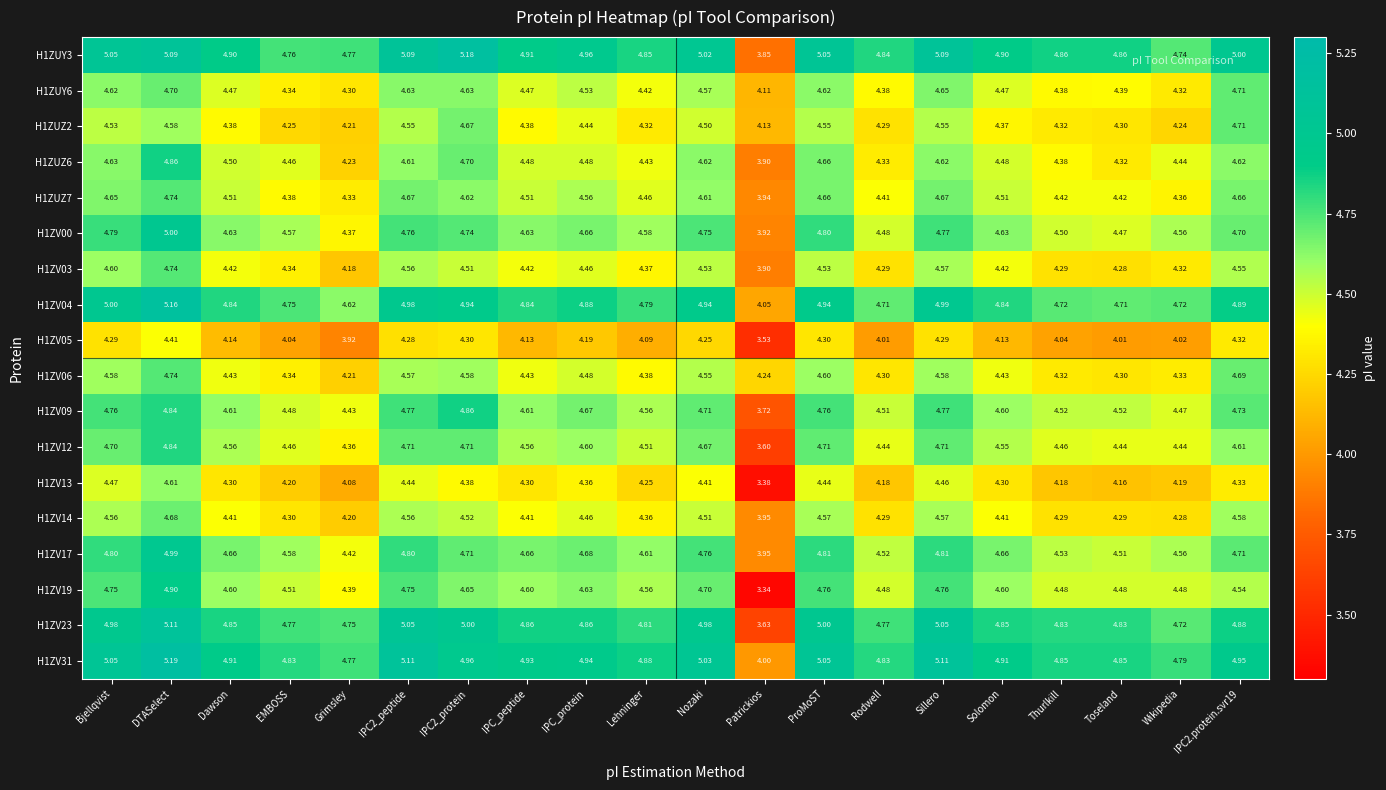

At which category does the chart reach its minimum across all series?

Patrickios